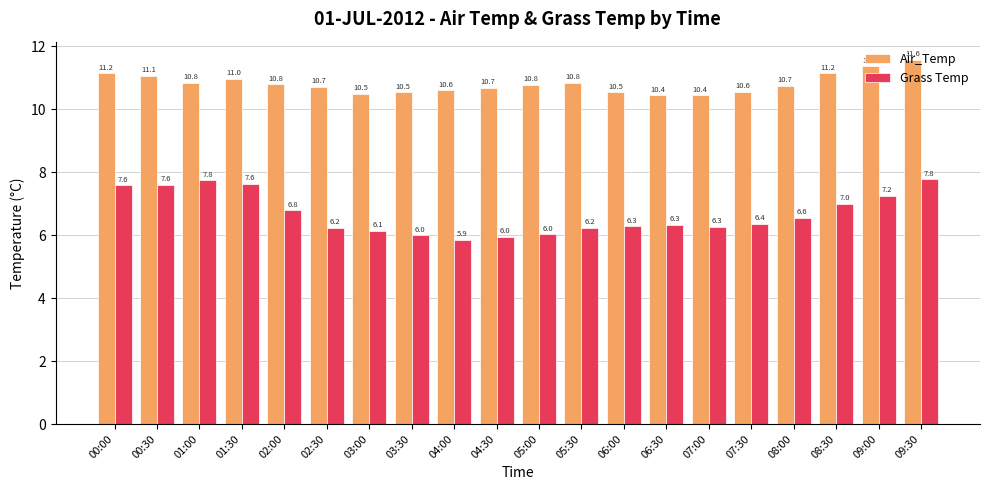

Rank the series by their maximum value, from highest to lowest.

Air_Temp, Grass Temp